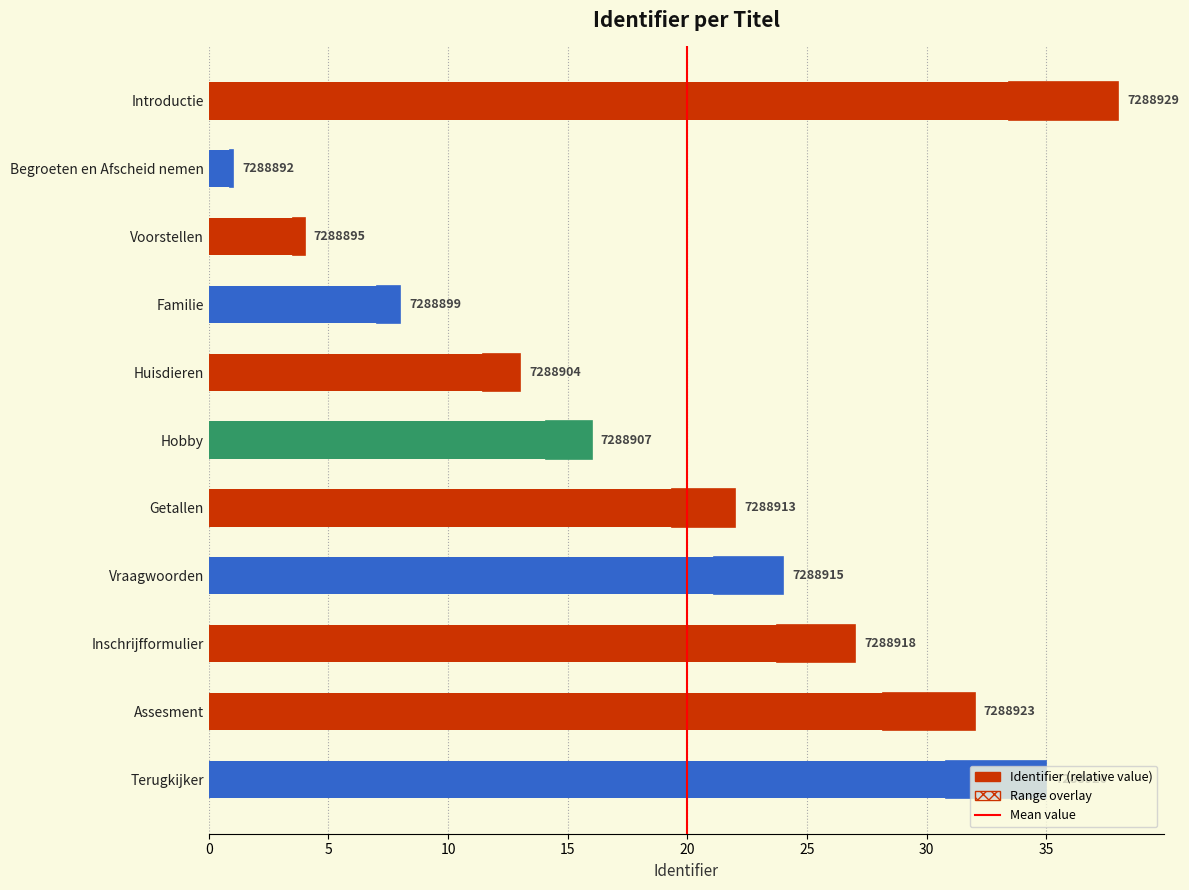

How many data points are above 22?

5